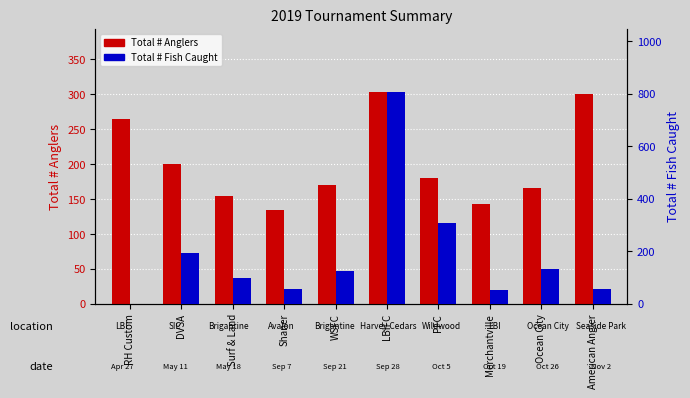

Reading right to left, transcribe all the data shown in this chart.

Total # Anglers: American Angler=300	Ocean City=166	Merchantville=143	PFC=180	LBIFC=303	WSFC=170	Shaner=135	Surf & Land=154	DVSA=200	RH Custom=264
Total # Fish Caught: American Angler=57	Ocean City=132	Merchantville=54	PFC=306	LBIFC=806	WSFC=126	Shaner=57	Surf & Land=99	DVSA=195	RH Custom=1